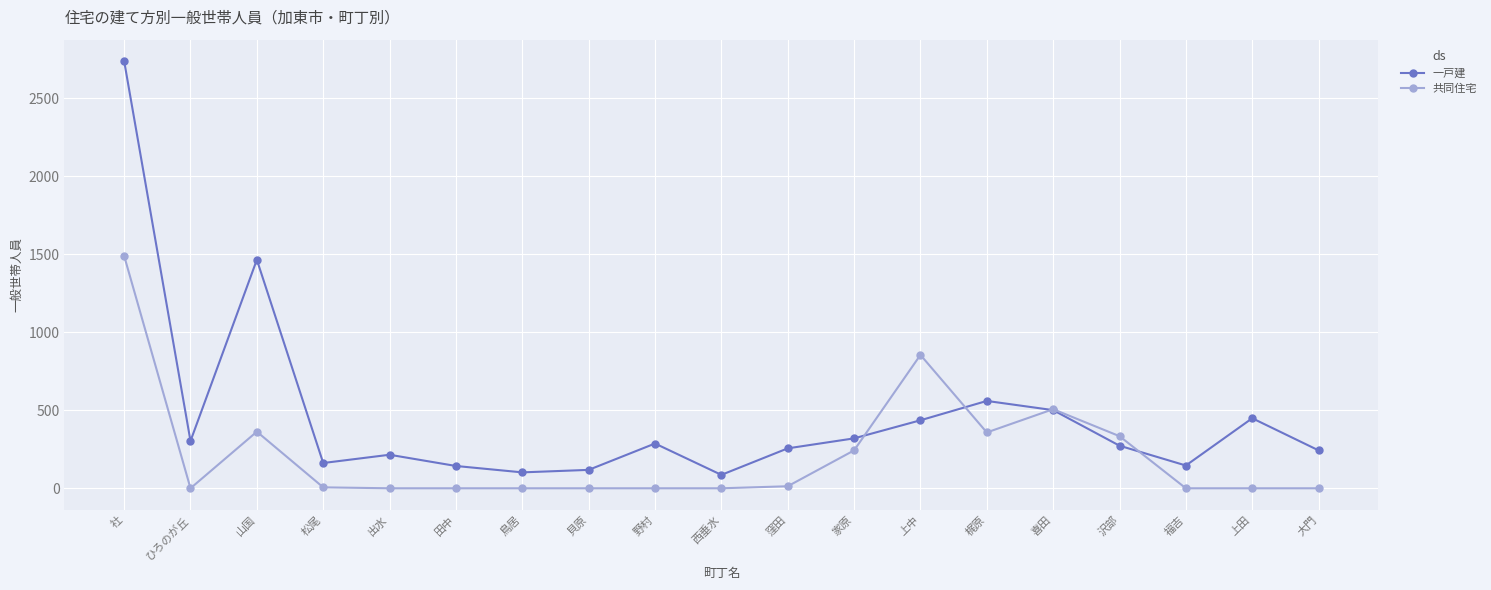

Which series has the largest total across all categories?

一戸建